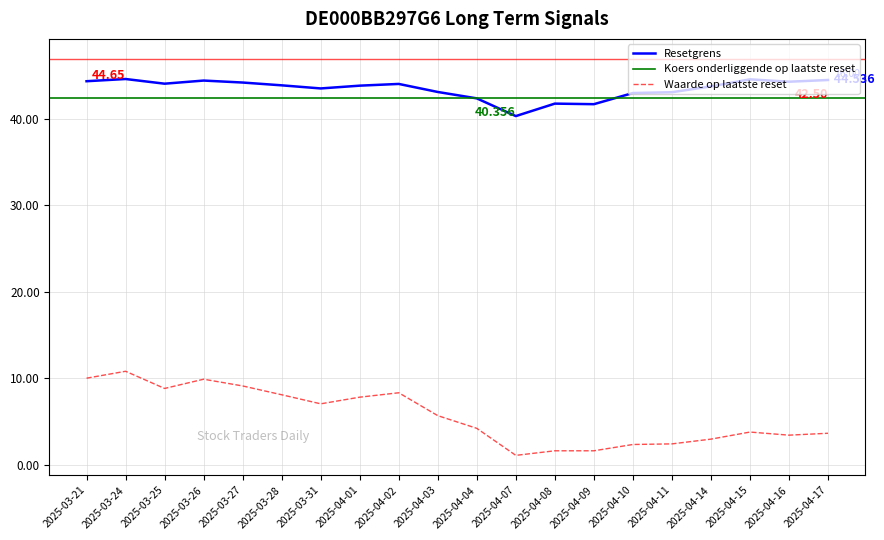

Reading left to right, list all the values displayed in this chart.

Resetgrens: 44.4	44.6	44.1	44.5	44.2	43.9	43.6	43.9	44.1	43.1	42.4	40.4	41.8	41.7	43.0	43.1	43.8	44.6	44.3	44.5
Waarde op laatste reset: 10.0	10.8	8.8	9.9	9.1	8.1	7.0	7.8	8.3	5.7	4.2	1.1	1.6	1.6	2.3	2.4	2.9	3.8	3.4	3.6